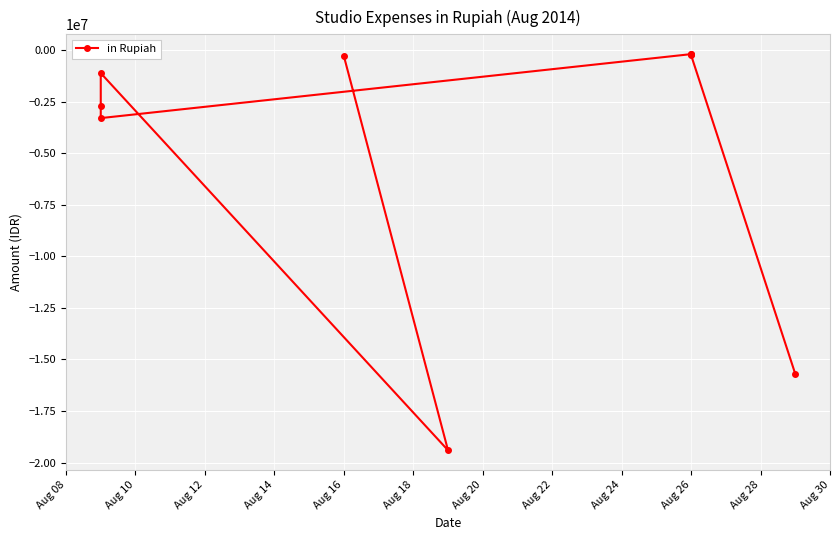

What is the average value?

-4795444